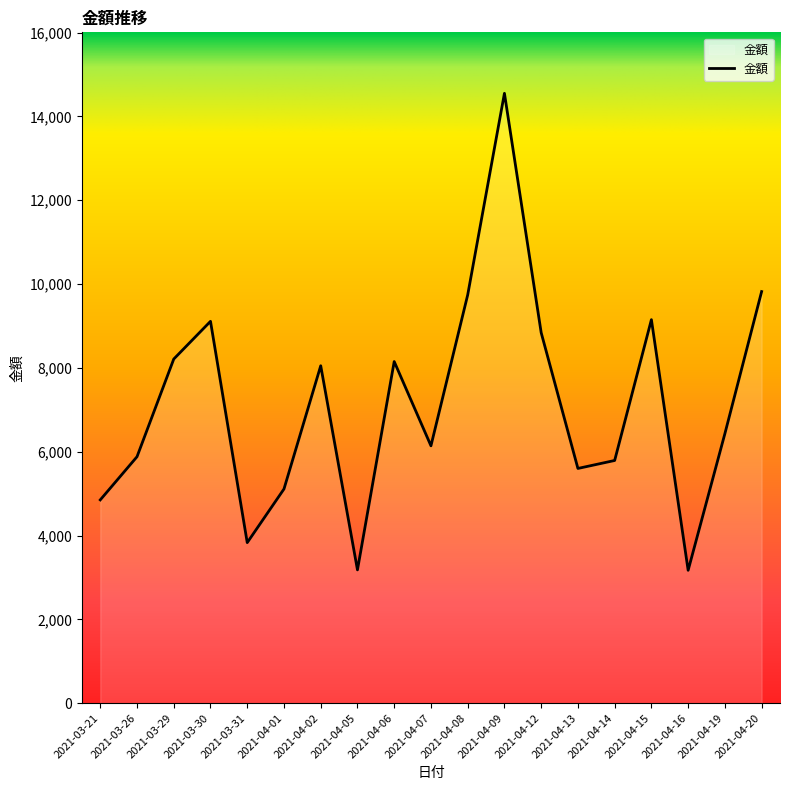

Which category has the highest value across all series?

2021-04-09